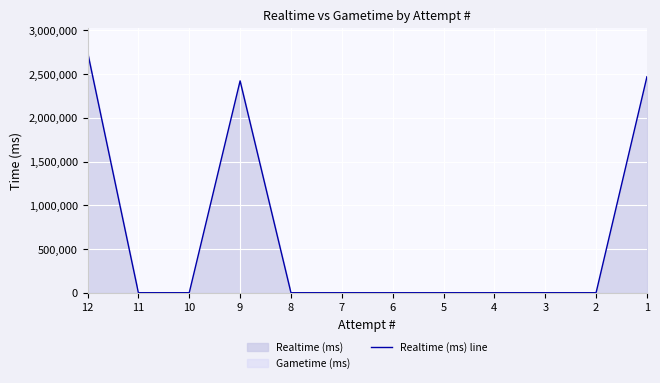

Which category has the highest value across all series?

12